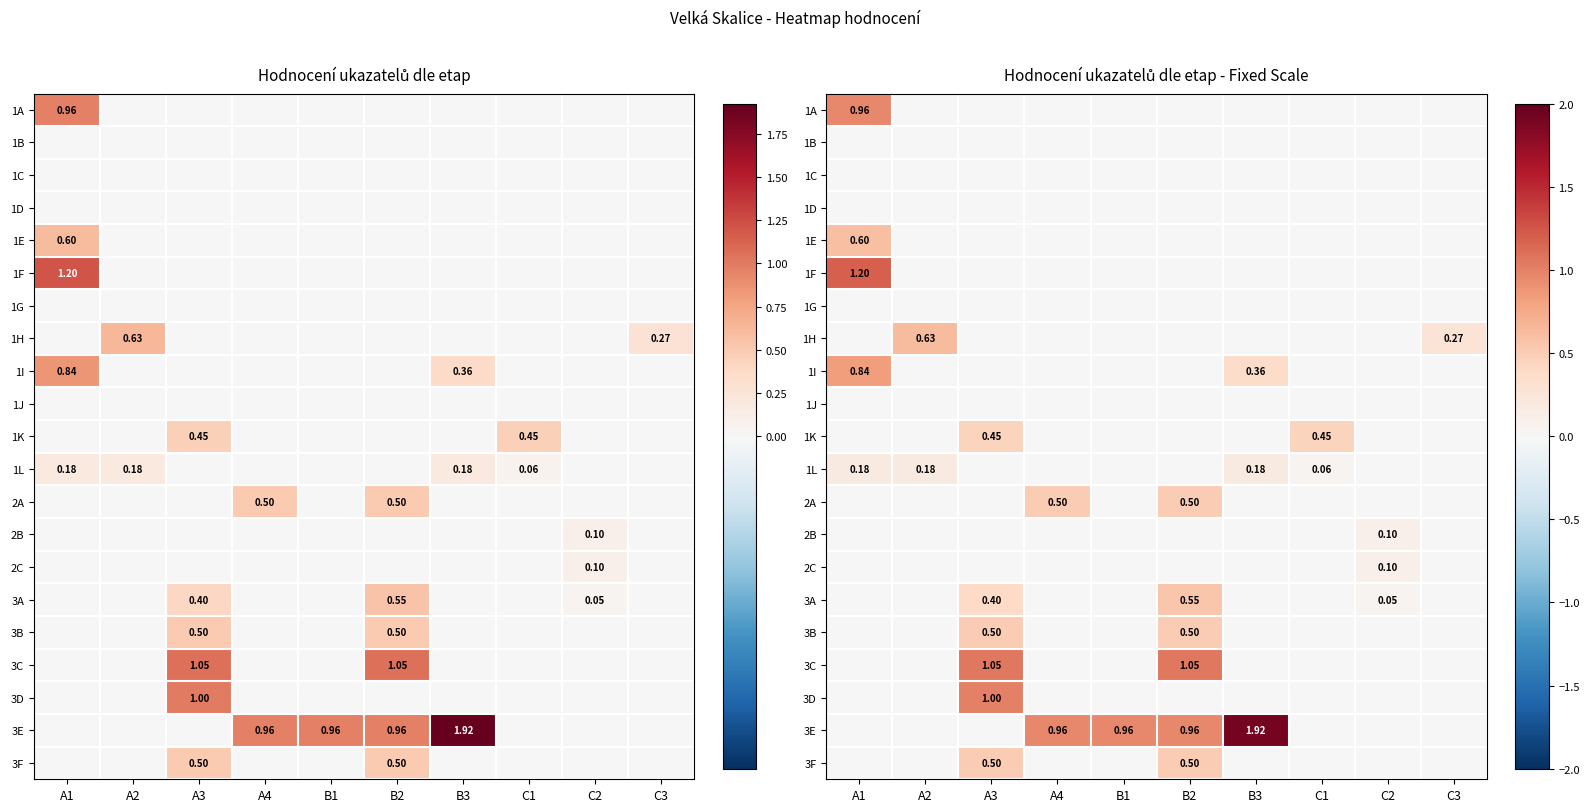

How many distinct data groups are displayed?

21